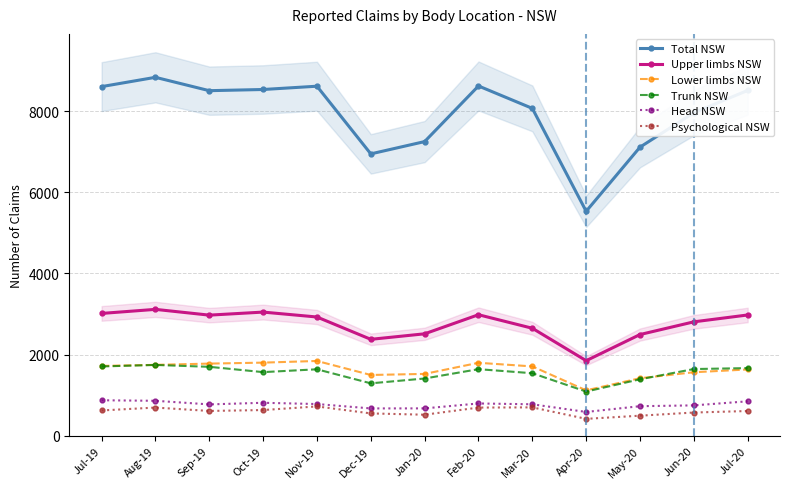

Is it true that Trunk NSW equals 883 at Jan-20?

False